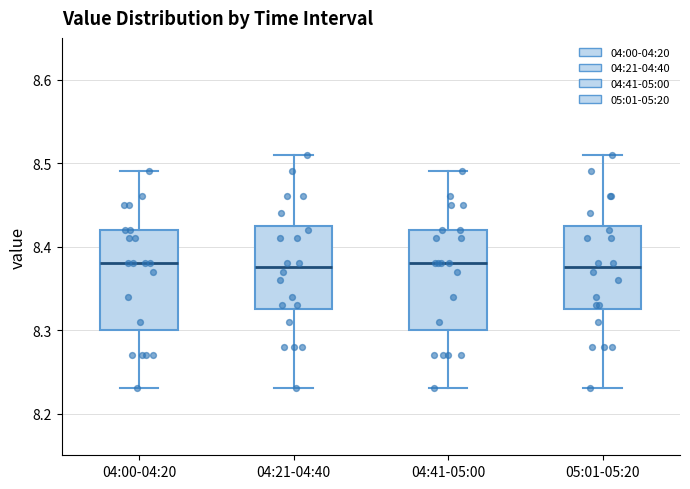

Reading left to right, read every box against the y-axis: the position of its median line, the range the box covers, and the ends of its whiskers. The values are not printed on the chart, so give them approximately, as read against the axis.

04:00-04:20: median 8.38, box 8.30 to 8.42, whiskers 8.23 to 8.49
04:21-04:40: median 8.38, box 8.33 to 8.43, whiskers 8.23 to 8.51
04:41-05:00: median 8.38, box 8.30 to 8.42, whiskers 8.23 to 8.49
05:01-05:20: median 8.38, box 8.33 to 8.43, whiskers 8.23 to 8.51